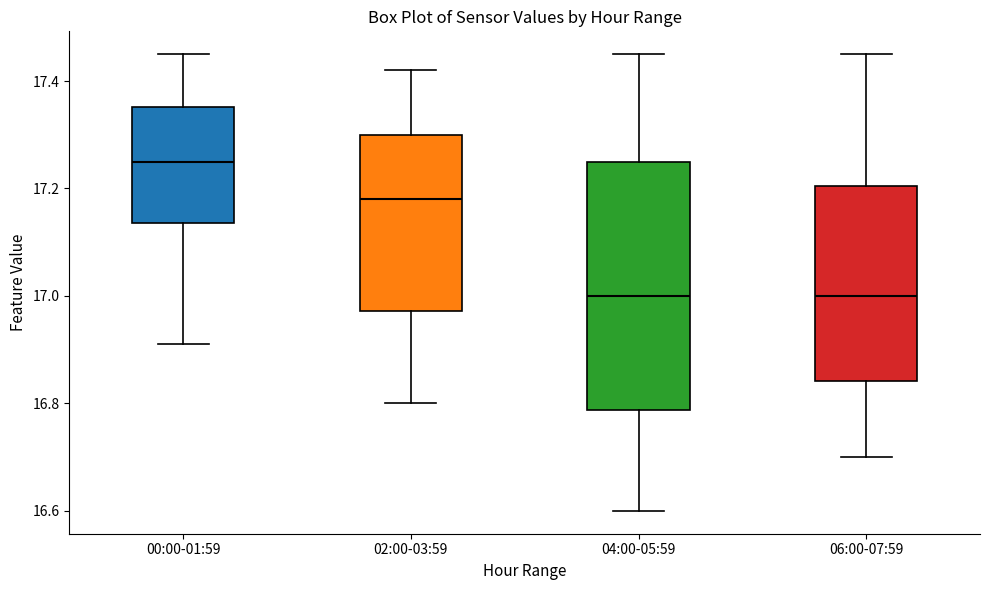

Where does the upper whisker of the box for 04:00-05:59 end on the y-axis? The values are not printed on the chart, so give them approximately, as read against the axis.

17.46